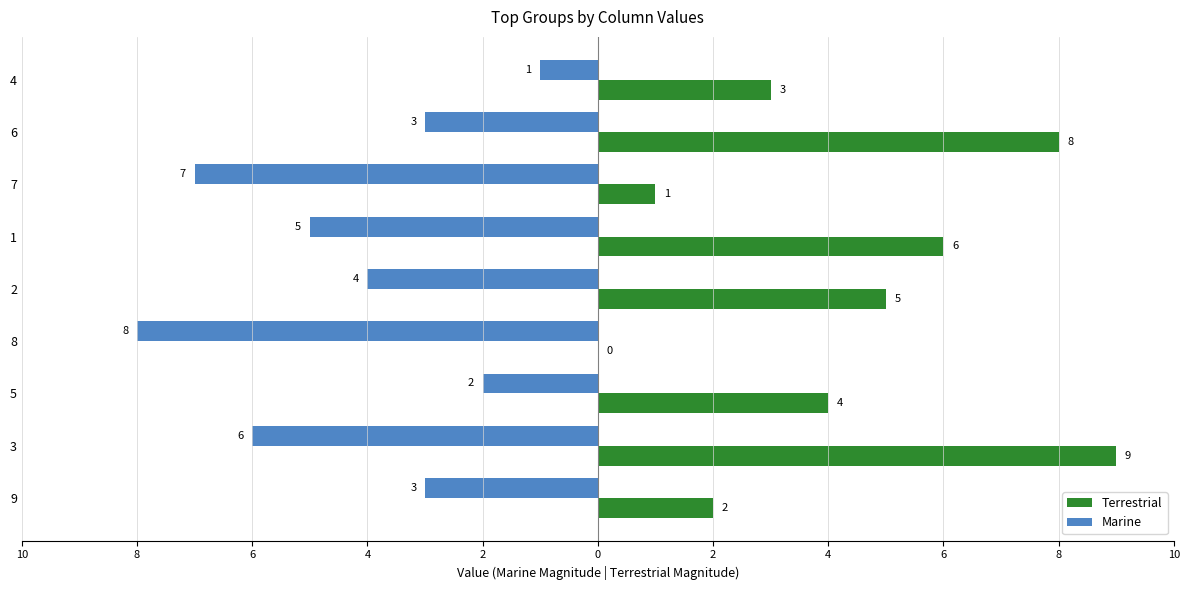

At 4, list the series in order from smallest to largest.

Marine, Terrestrial